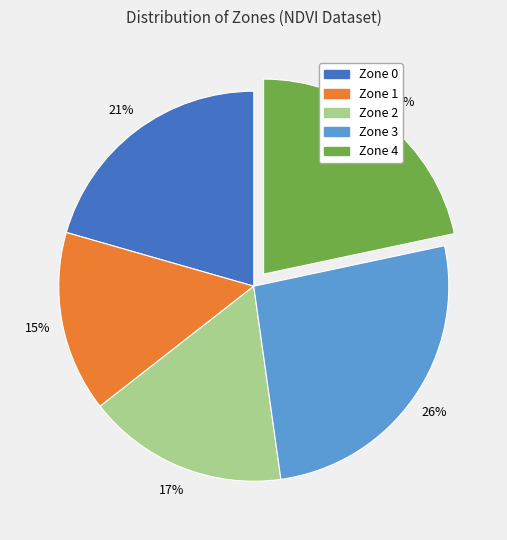

What is the smallest slice in the pie chart?

Zone 1